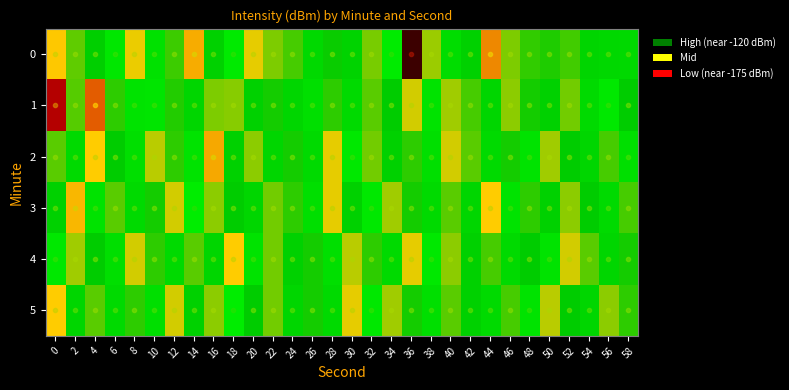

What is the total value across all series at 2?

-807.7